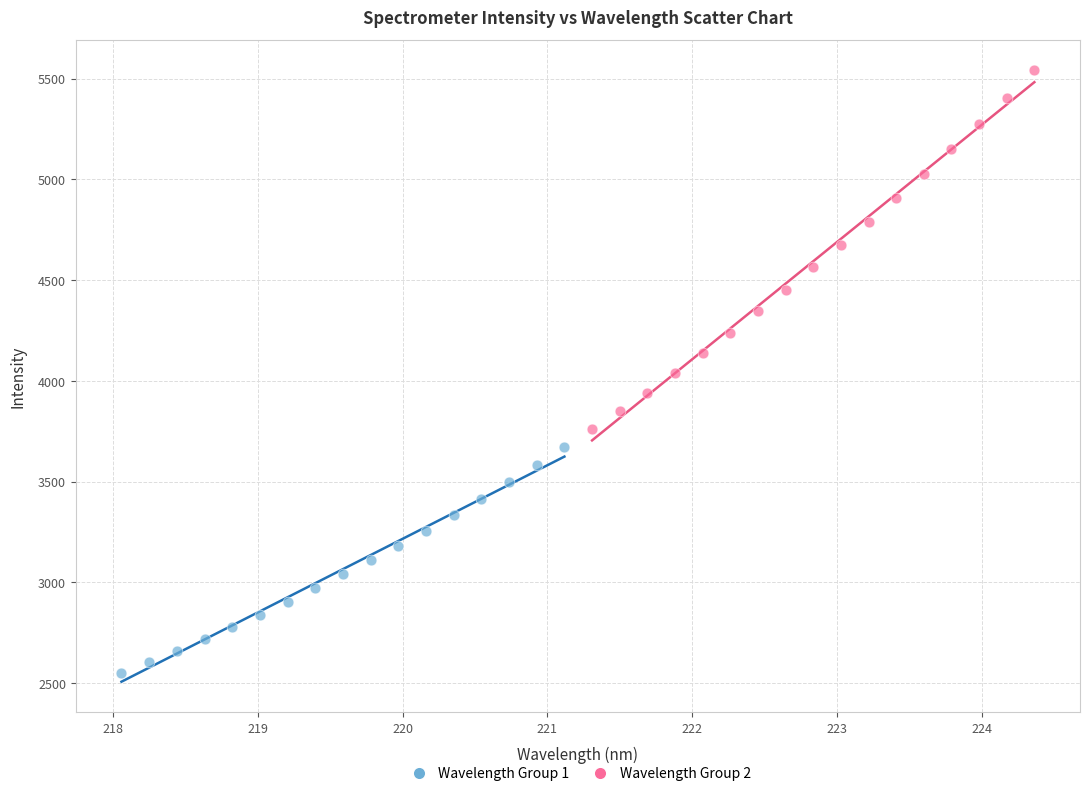

Which series reaches the minimum Y coordinate?

Wavelength Group 1